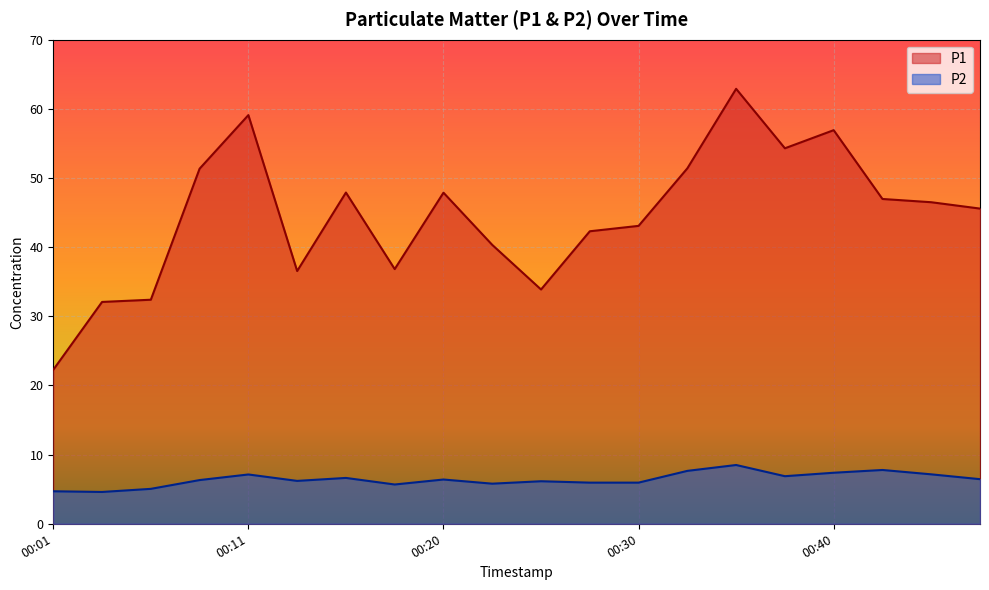

What value does the P1 series have at 00:11?

59.1